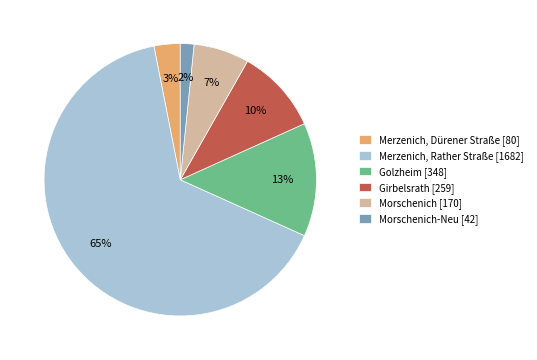

What percentage is the Morschenich-Neu [42] slice, to the nearest percent?

2%